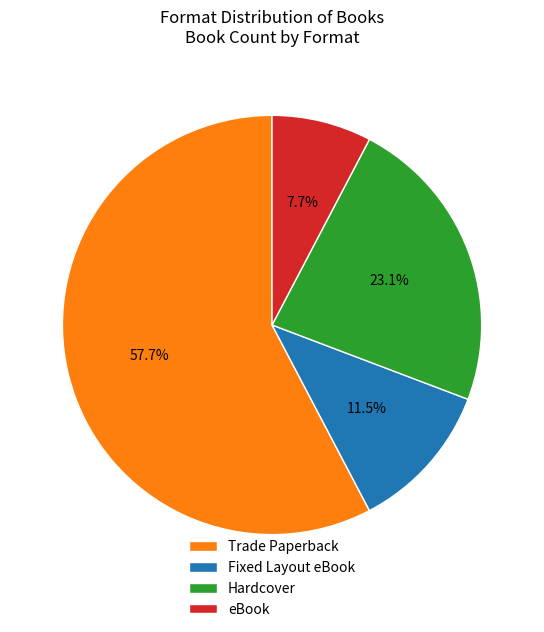

Which slice is the largest?

Trade Paperback